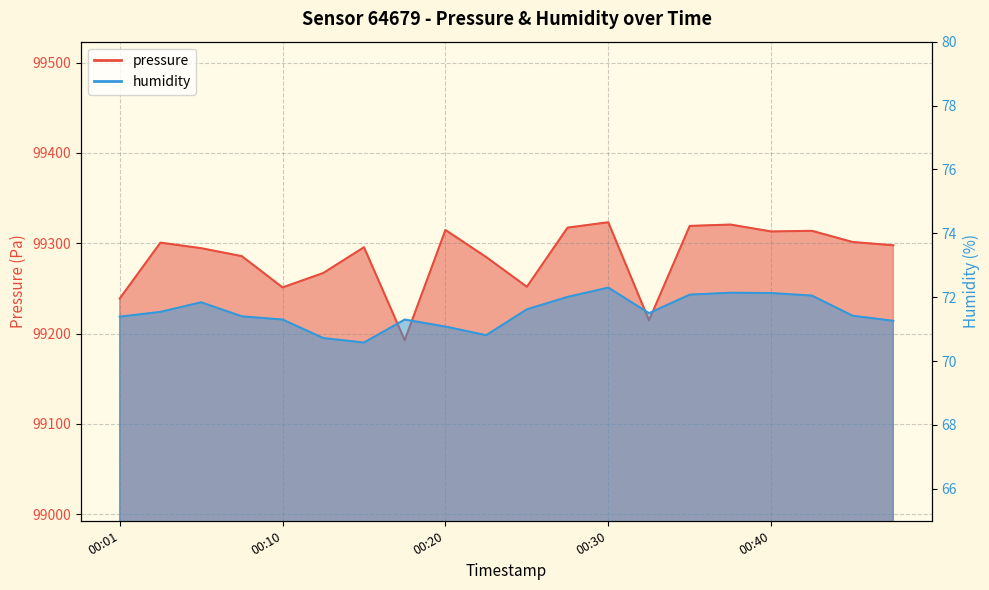

Which series changed the most between 00:15 and 00:30?

pressure